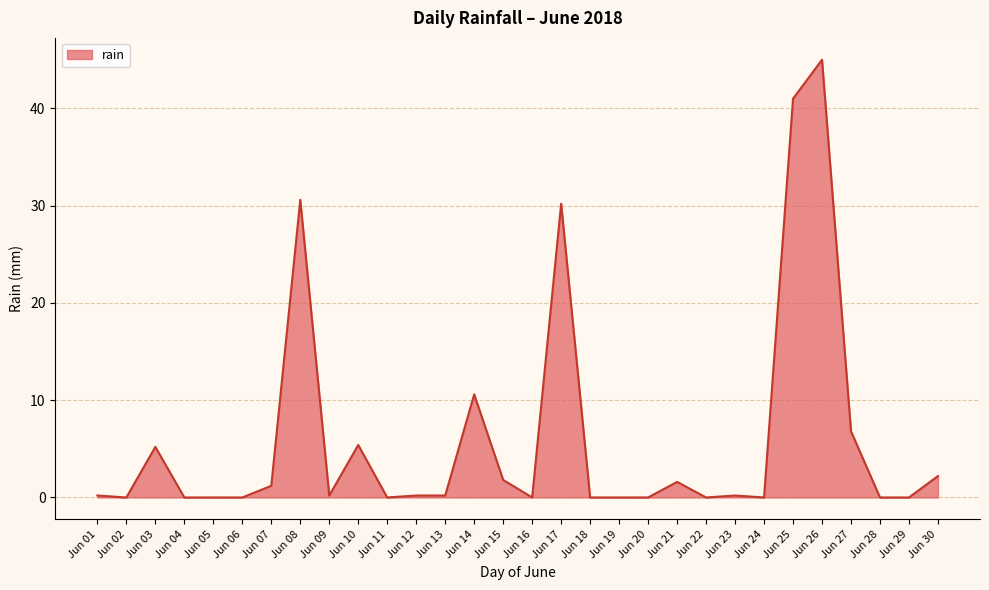

Which category has the highest value across all series?

Jun 26